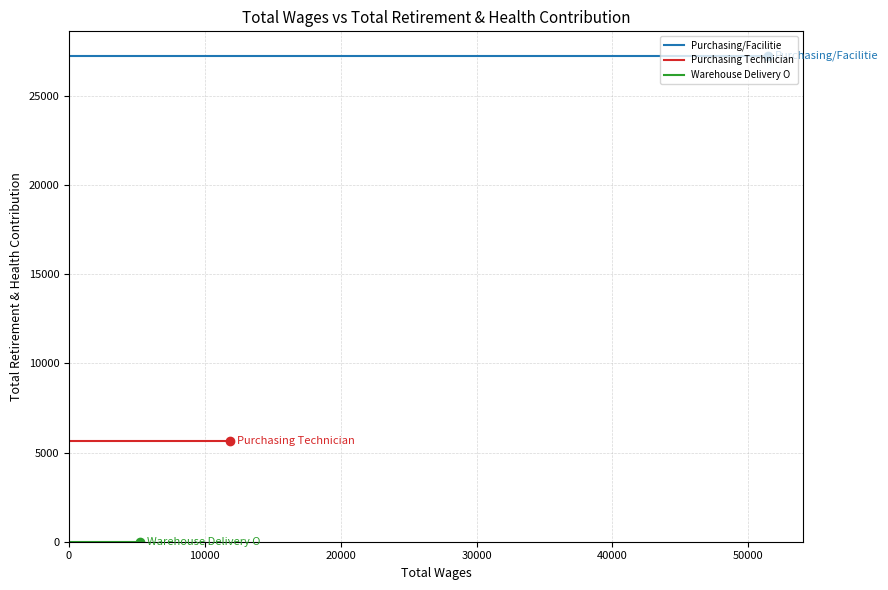

What is the average value of the Purchasing/Facilitie series?

27263